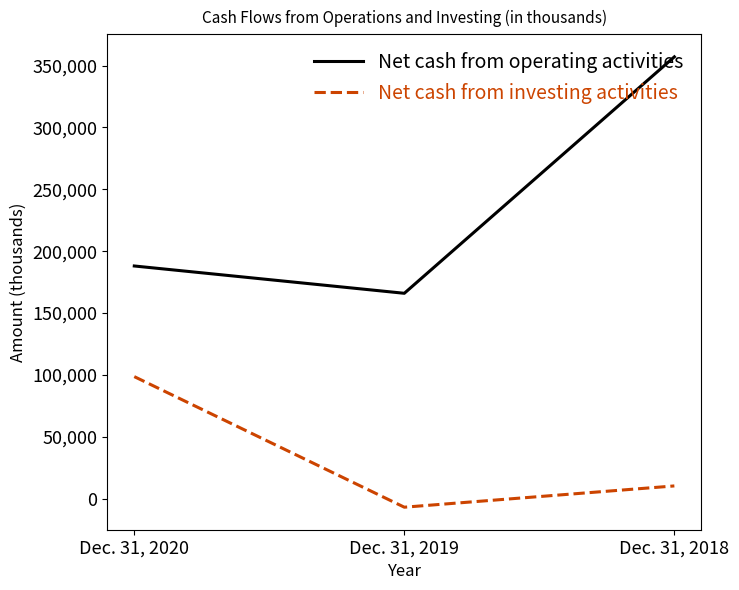

Does the chart have visible grid lines?

No